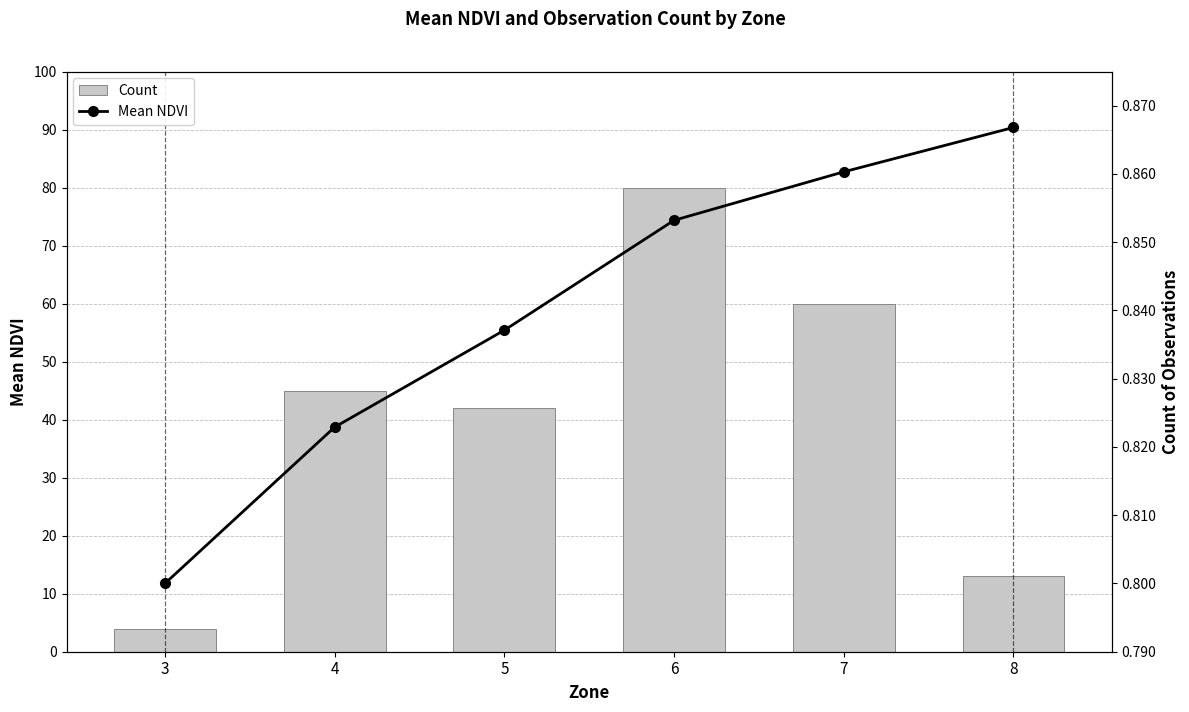

What is the spread (max minus min) of values at 8?

12.1